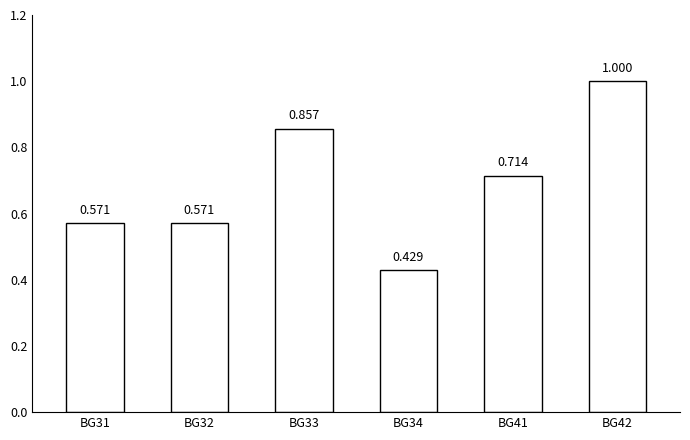

How many categories are shown in the chart?

6